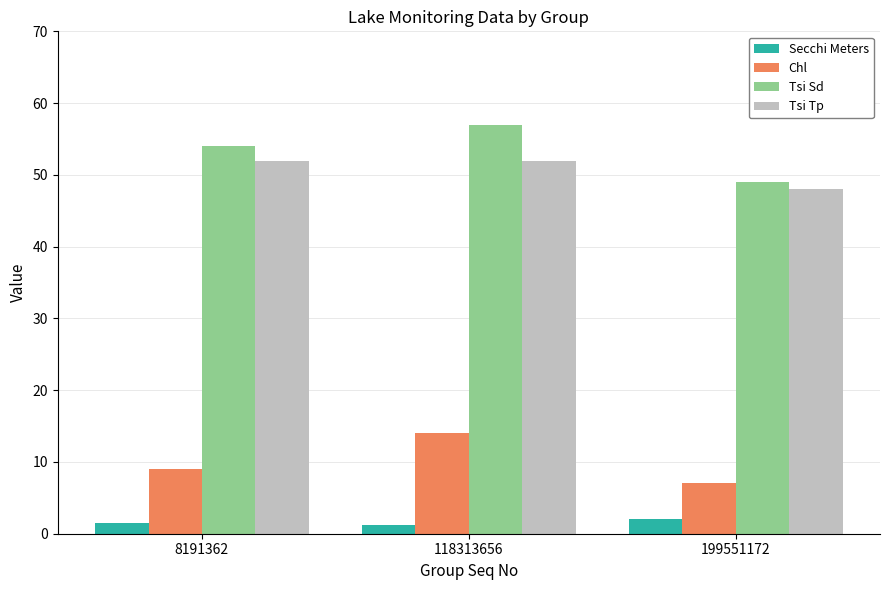

What value does the Chl series have at 118313656?

14.0